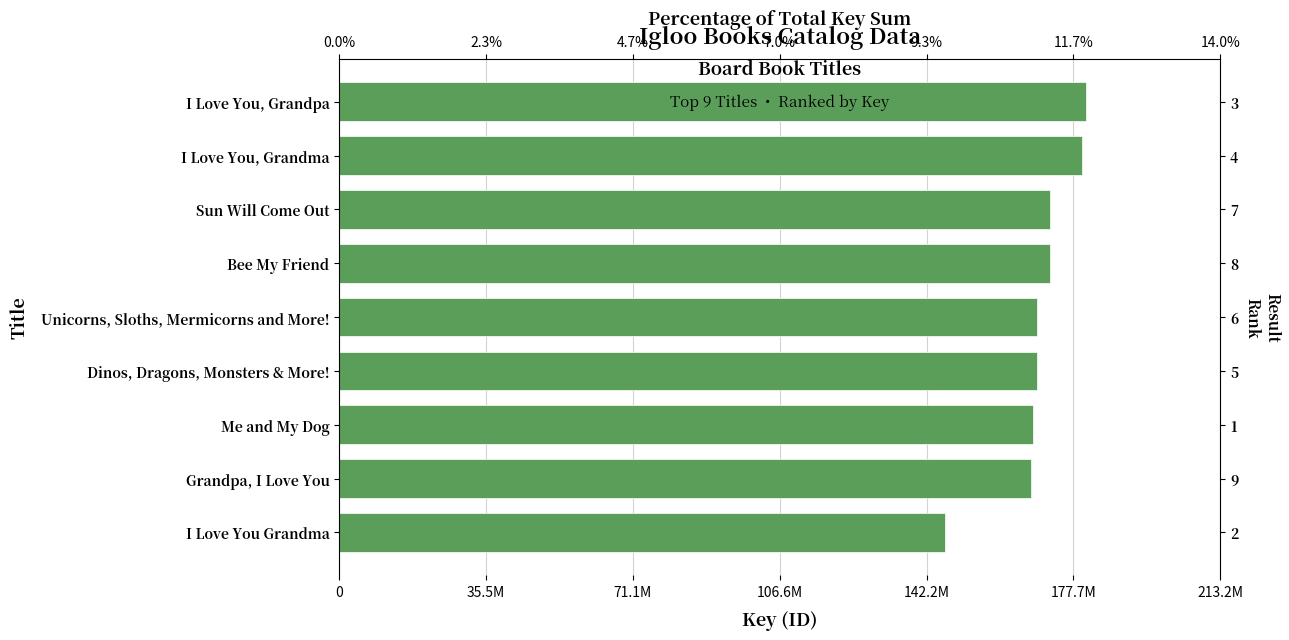

What position from the left is I Love You, Grandpa?

1